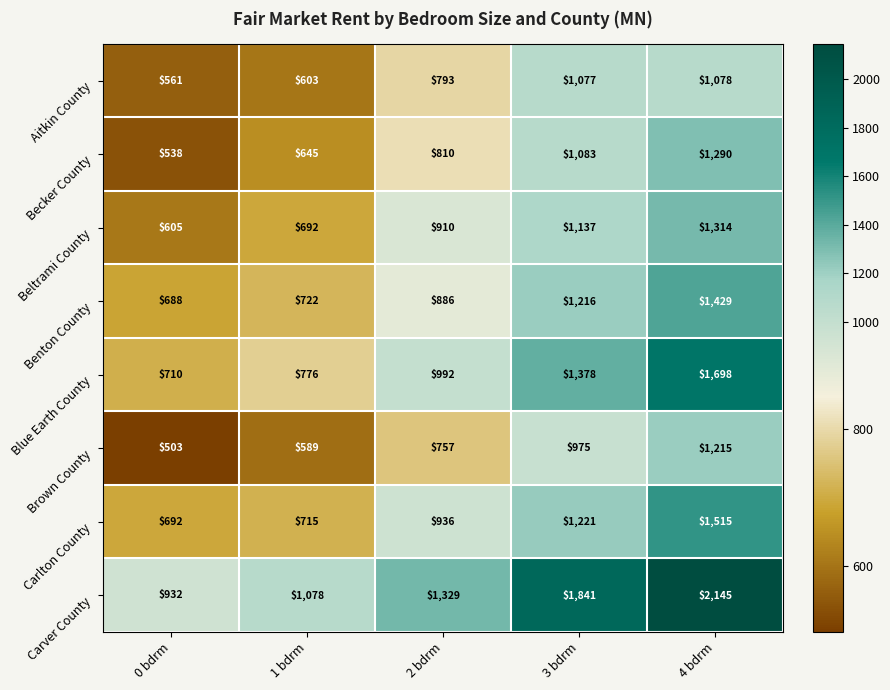

At which label does Benton County reach its minimum?

0 bdrm